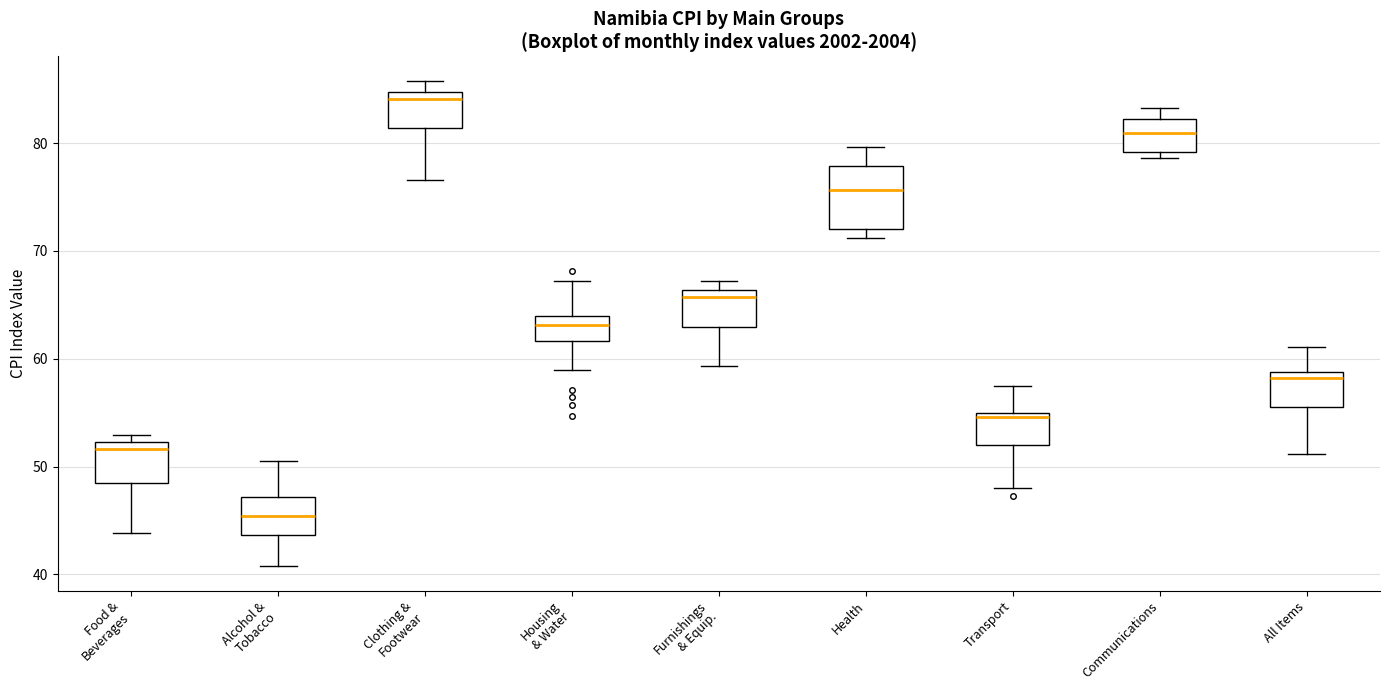

Reading left to right, read every box against the y-axis: the position of its median line, the range the box covers, and the ends of its whiskers. The values are not printed on the chart, so give them approximately, as read against the axis.

Food & Beverages: median 52 (just below the box's upper edge), box 48 to 52, whiskers 44 to 53
Alcohol & Tobacco: median 45, box 44 to 47, whiskers 41 to 51
Clothing & Footwear: median 84, box 81 to 85, whiskers 77 to 86
Housing & Water: median 63, box 62 to 64, whiskers 59 to 67
Furnishings & Equip.: median 66 (just below the box's upper edge), box 63 to 66, whiskers 59 to 67
Health: median 76, box 72 to 78, whiskers 71 to 80
Transport: median 55 (just below the box's upper edge), box 52 to 55, whiskers 48 to 57
Communications: median 81, box 79 to 82, whiskers 79 (just below the box's lower edge) to 83
All Items: median 58, box 56 to 59, whiskers 51 to 61